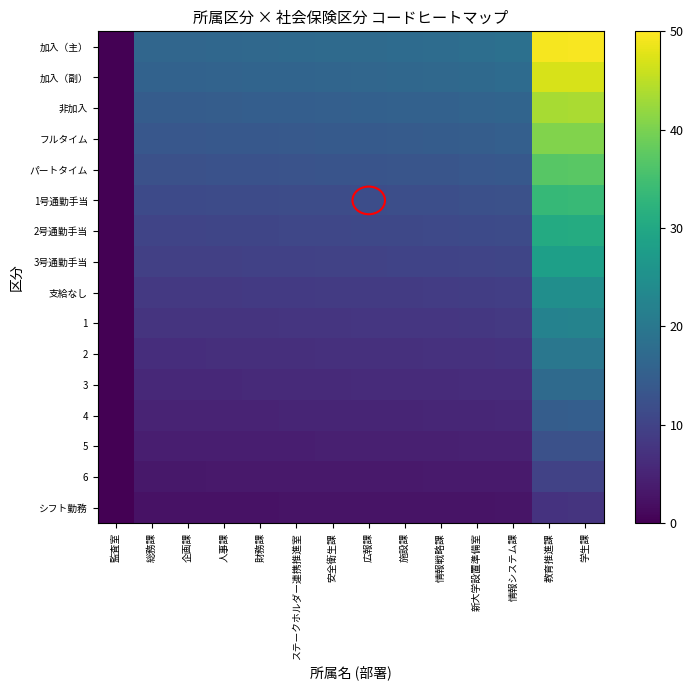

Reading left to right, extract all data points from this chart.

加入（主）: 監査室=0.0	総務課=16.6	企画課=16.6	人事課=16.7	財務課=16.9	ステークホルダー連携推進室=17.0	安全衛生課=17.2	広報課=17.4	施設課=17.5	情報戦略課=17.7	新大学設置準備室=18.0	情報システム課=18.4	教育推進課=49.3	学生課=49.5
加入（副）: 監査室=0.0	総務課=15.7	企画課=15.8	人事課=15.9	財務課=16.0	ステークホルダー連携推進室=16.2	安全衛生課=16.4	広報課=16.5	施設課=16.7	情報戦略課=16.8	新大学設置準備室=17.1	情報システム課=17.4	教育推進課=46.9	学生課=47.0
非加入: 監査室=0.0	総務課=14.6	企画課=14.6	人事課=14.7	財務課=14.9	ステークホルダー連携推進室=15.0	安全衛生課=15.1	広報課=15.3	施設課=15.4	情報戦略課=15.6	新大学設置準備室=15.9	情報システム課=16.2	教育推進課=43.4	学生課=43.6
フルタイム: 監査室=0.0	総務課=13.6	企画課=13.6	人事課=13.7	財務課=13.8	ステークホルダー連携推進室=14.0	安全衛生課=14.1	広報課=14.2	施設課=14.4	情報戦略課=14.5	新大学設置準備室=14.8	情報システム課=15.1	教育推進課=40.5	学生課=40.6
パートタイム: 監査室=0.0	総務課=12.4	企画課=12.4	人事課=12.5	財務課=12.7	ステークホルダー連携推進室=12.8	安全衛生課=12.9	広報課=13.0	施設課=13.2	情報戦略課=13.3	新大学設置準備室=13.5	情報システム課=13.8	教育推進課=37.0	学生課=37.1
1号通勤手当: 監査室=0.0	総務課=11.3	企画課=11.3	人事課=11.4	財務課=11.5	ステークホルダー連携推進室=11.6	安全衛生課=11.7	広報課=11.8	施設課=11.9	情報戦略課=12.0	新大学設置準備室=12.3	情報システム課=12.5	教育推進課=33.6	学生課=33.7
2号通勤手当: 監査室=0.0	総務課=10.3	企画課=10.3	人事課=10.4	財務課=10.5	ステークホルダー連携推進室=10.6	安全衛生課=10.7	広報課=10.8	施設課=10.9	情報戦略課=11.0	新大学設置準備室=11.2	情報システム課=11.4	教育推進課=30.6	学生課=30.7
3号通勤手当: 監査室=0.0	総務課=9.4	企画課=9.5	人事課=9.5	財務課=9.6	ステークホルダー連携推進室=9.7	安全衛生課=9.8	広報課=9.9	施設課=10.0	情報戦略課=10.1	新大学設置準備室=10.3	情報システム課=10.5	教育推進課=28.1	学生課=28.2
支給なし: 監査室=0.0	総務課=8.3	企画課=8.3	人事課=8.4	財務課=8.4	ステークホルダー連携推進室=8.5	安全衛生課=8.6	広報課=8.7	施設課=8.8	情報戦略課=8.9	新大学設置準備室=9.0	情報システム課=9.2	教育推進課=24.7	学生課=24.8
1: 監査室=0.0	総務課=7.5	企画課=7.5	人事課=7.5	財務課=7.6	ステークホルダー連携推進室=7.7	安全衛生課=7.7	広報課=7.8	施設課=7.9	情報戦略課=8.0	新大学設置準備室=8.1	情報システム課=8.3	教育推進課=22.2	学生課=22.3
2: 監査室=0.0	総務課=6.6	企画課=6.6	人事課=6.7	財務課=6.8	ステークホルダー連携推進室=6.8	安全衛生課=6.9	広報課=7.0	施設課=7.0	情報戦略課=7.1	新大学設置準備室=7.2	情報システム課=7.3	教育推進課=19.7	学生課=19.8
3: 監査室=0.0	総務課=5.8	企画課=5.8	人事課=5.9	財務課=5.9	ステークホルダー連携推進室=6.0	安全衛生課=6.0	広報課=6.1	施設課=6.1	情報戦略課=6.2	新大学設置準備室=6.3	情報システム課=6.4	教育推進課=17.3	学生課=17.3
4: 監査室=0.0	総務課=5.0	企画課=5.0	人事課=5.0	財務課=5.1	ステークホルダー連携推進室=5.1	安全衛生課=5.2	広報課=5.2	施設課=5.3	情報戦略課=5.3	新大学設置準備室=5.4	情報システム課=5.5	教育推進課=14.8	学生課=14.9
5: 監査室=0.0	総務課=4.1	企画課=4.1	人事課=4.2	財務課=4.2	ステークホルダー連携推進室=4.3	安全衛生課=4.3	広報課=4.3	施設課=4.4	情報戦略課=4.4	新大学設置準備室=4.5	情報システム課=4.6	教育推進課=12.3	学生課=12.4
6: 監査室=0.0	総務課=3.3	企画課=3.3	人事課=3.3	財務課=3.4	ステークホルダー連携推進室=3.4	安全衛生課=3.4	広報課=3.5	施設課=3.5	情報戦略課=3.5	新大学設置準備室=3.6	情報システム課=3.7	教育推進課=9.9	学生課=9.9
シフト勤務: 監査室=0.0	総務課=2.5	企画課=2.5	人事課=2.5	財務課=2.5	ステークホルダー連携推進室=2.6	安全衛生課=2.6	広報課=2.6	施設課=2.6	情報戦略課=2.7	新大学設置準備室=2.7	情報システム課=2.8	教育推進課=7.4	学生課=7.4